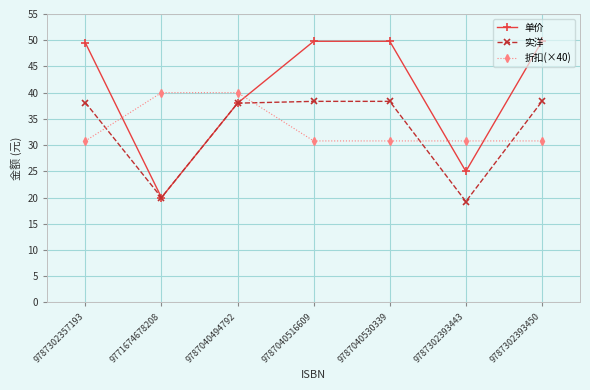

What is the difference between the 单价 values at 9787302393443 and 9787040494792?

13.0